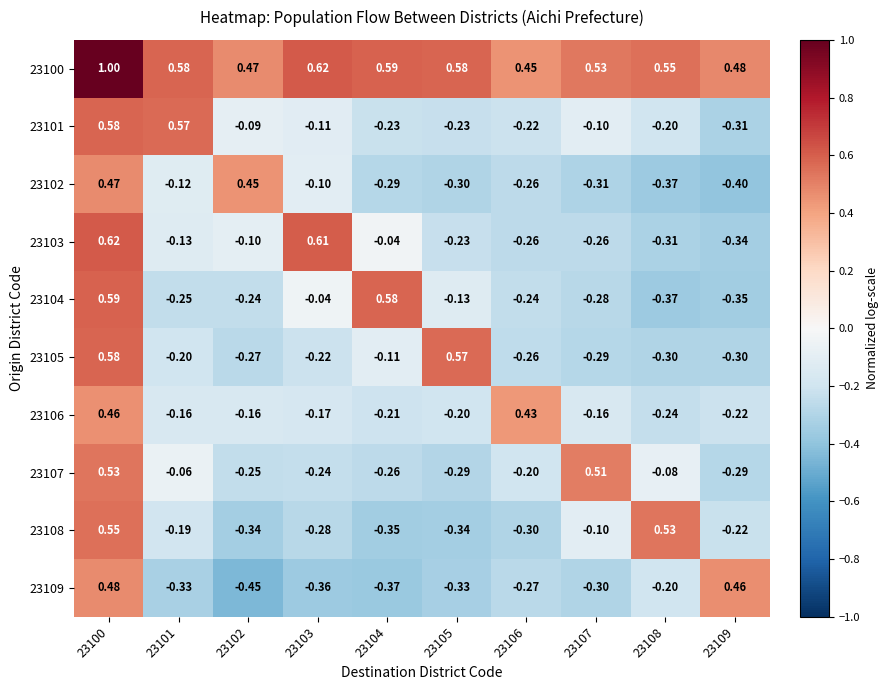

Is the value of 23107 at 23100 greater than the value of 23100 at 23108?

No